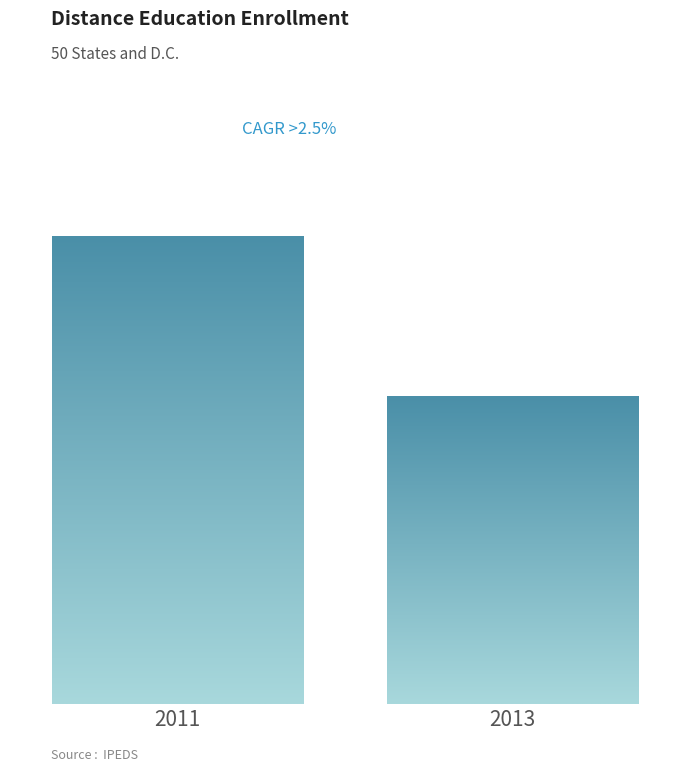

Are the bars horizontal?

No